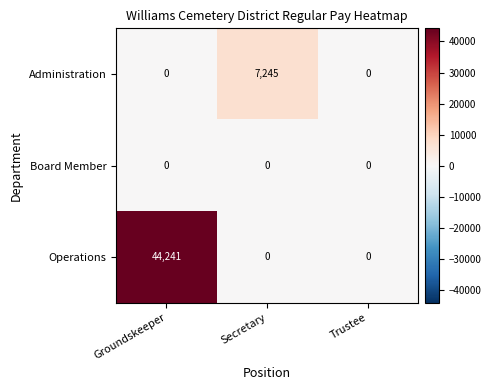

How many series are shown in this chart?

3